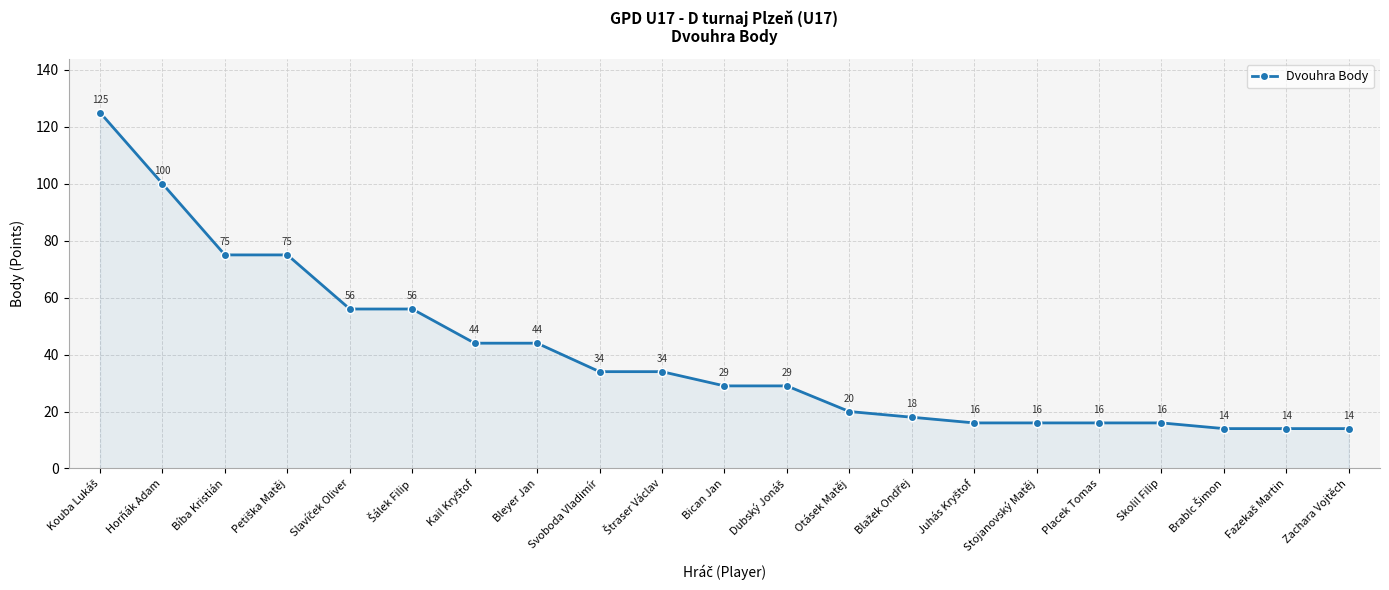

What is the smallest value displayed?

14